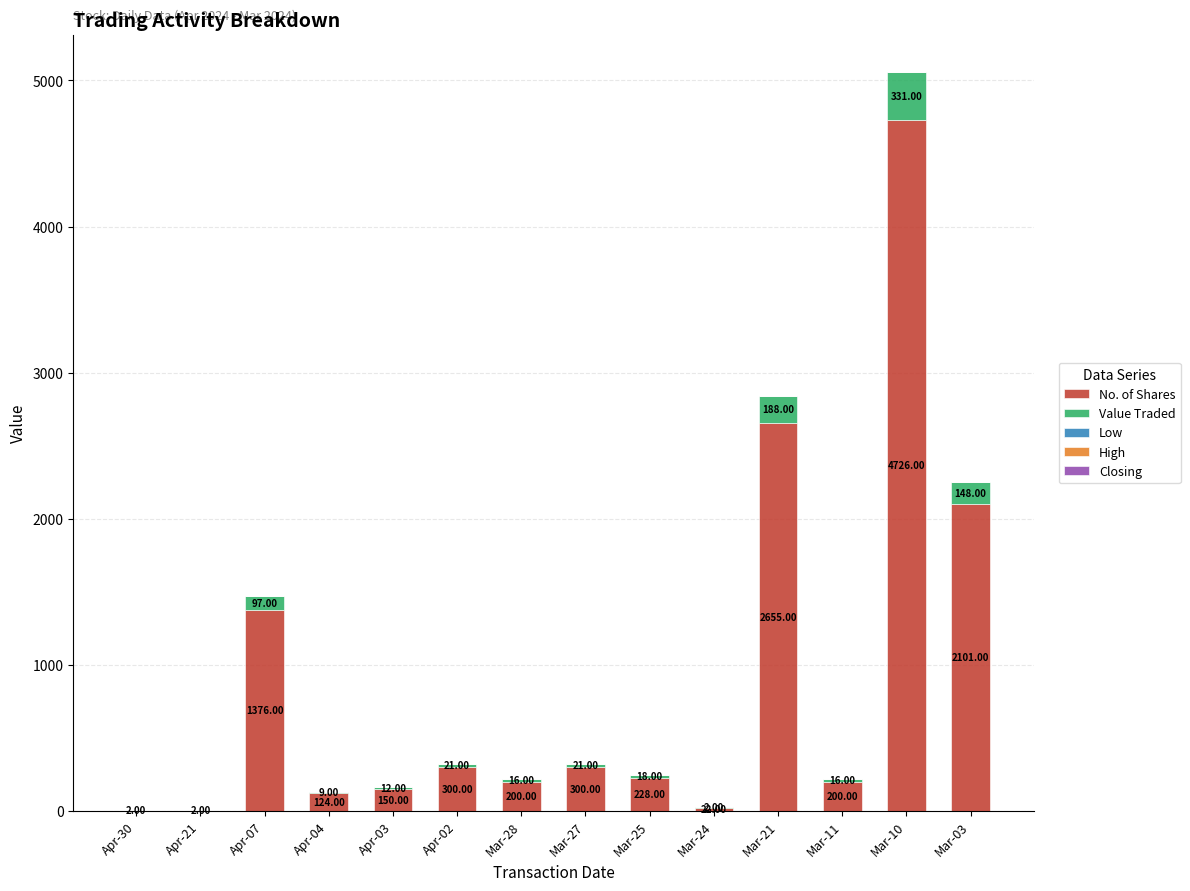

At which category is the sum across all series the highest?

Mar-10